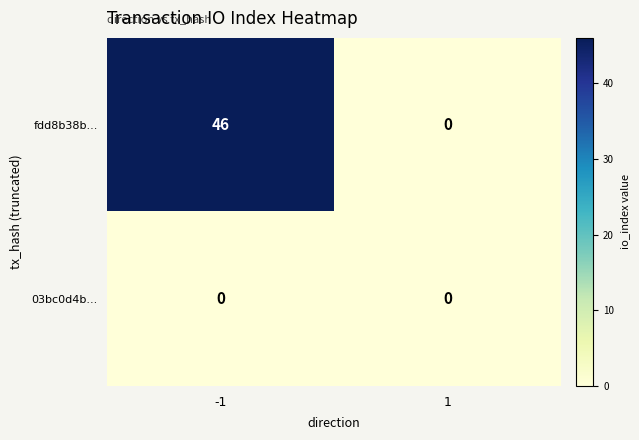

Reading right to left, transcribe all the data shown in this chart.

fdd8b38b...: 1=0	-1=46
03bc0d4b...: 1=0	-1=0